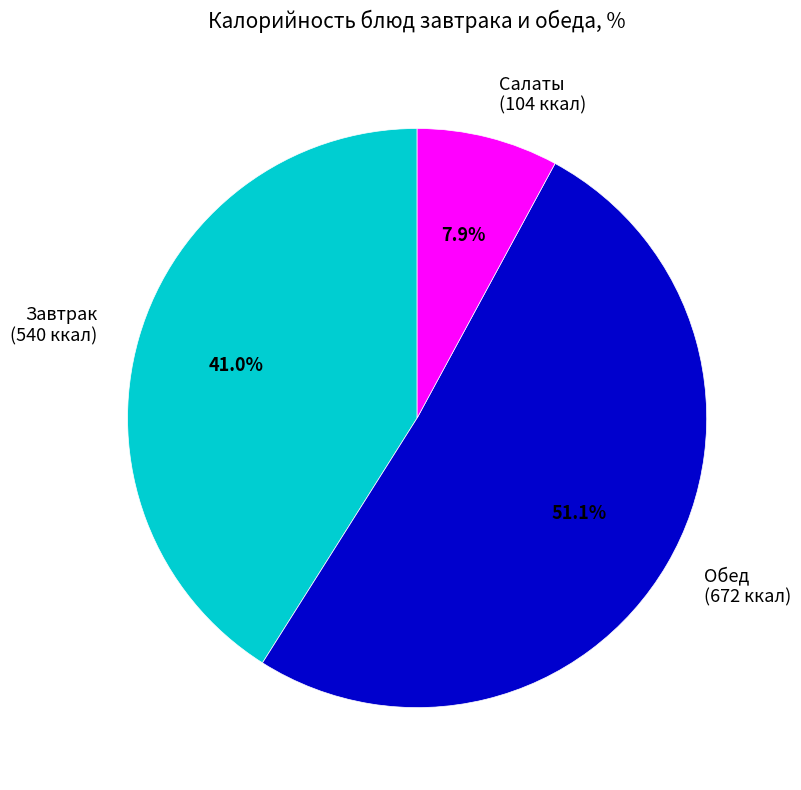

Which category has the biggest portion of the pie?

Обед